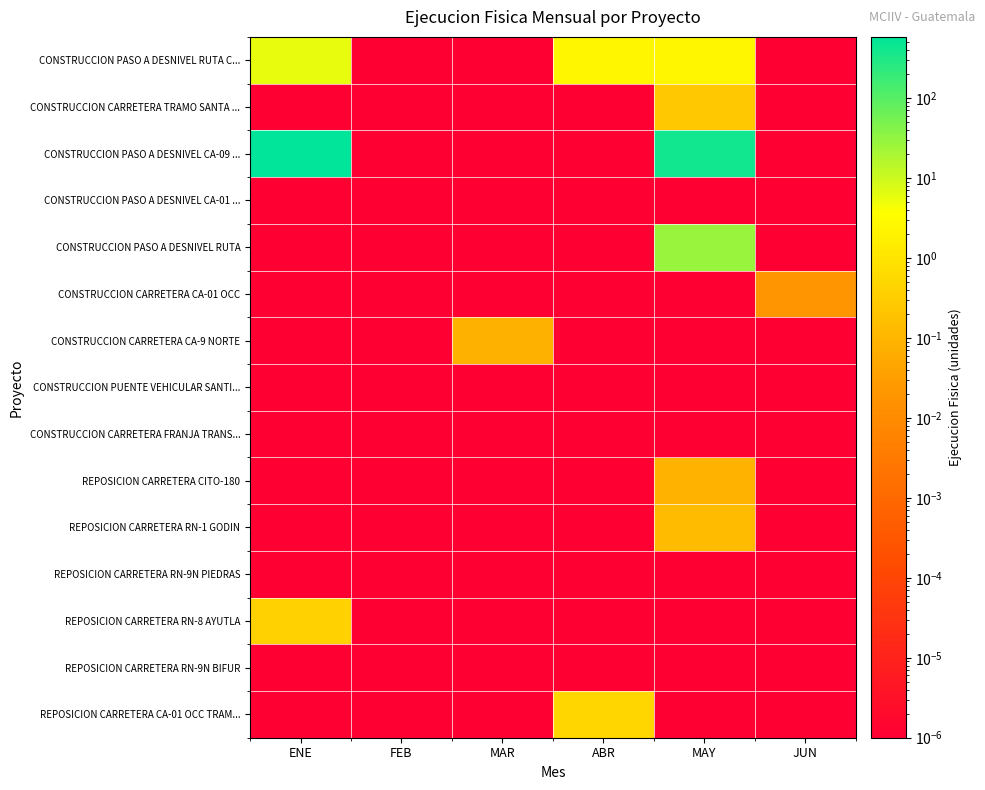

Reading right to left, what are all the values shown in this chart?

CONSTRUCCION PASO A DESNIVEL RUTA C...: JUN=0.0	MAY=2.4	ABR=2.4	MAR=0.0	FEB=0.0	ENE=5.9
CONSTRUCCION CARRETERA TRAMO SANTA ...: JUN=0.0	MAY=0.2	ABR=0.0	MAR=0.0	FEB=0.0	ENE=0.0
CONSTRUCCION PASO A DESNIVEL CA-09 ...: JUN=0.0	MAY=399.9	ABR=0.0	MAR=0.0	FEB=0.0	ENE=580.2
CONSTRUCCION PASO A DESNIVEL CA-01 ...: JUN=0.0	MAY=0.0	ABR=0.0	MAR=0.0	FEB=0.0	ENE=0.0
CONSTRUCCION PASO A DESNIVEL RUTA: JUN=0.0	MAY=28.4	ABR=0.0	MAR=0.0	FEB=0.0	ENE=0.0
CONSTRUCCION CARRETERA CA-01 OCC: JUN=0.0	MAY=0.0	ABR=0.0	MAR=0.0	FEB=0.0	ENE=0.0
CONSTRUCCION CARRETERA CA-9 NORTE: JUN=0.0	MAY=0.0	ABR=0.0	MAR=0.1	FEB=0.0	ENE=0.0
CONSTRUCCION PUENTE VEHICULAR SANTI...: JUN=0.0	MAY=0.0	ABR=0.0	MAR=0.0	FEB=0.0	ENE=0.0
CONSTRUCCION CARRETERA FRANJA TRANS...: JUN=0.0	MAY=0.0	ABR=0.0	MAR=0.0	FEB=0.0	ENE=0.0
REPOSICION CARRETERA CITO-180: JUN=0.0	MAY=0.1	ABR=0.0	MAR=0.0	FEB=0.0	ENE=0.0
REPOSICION CARRETERA RN-1 GODIN: JUN=0.0	MAY=0.1	ABR=0.0	MAR=0.0	FEB=0.0	ENE=0.0
REPOSICION CARRETERA RN-9N PIEDRAS: JUN=0.0	MAY=0.0	ABR=0.0	MAR=0.0	FEB=0.0	ENE=0.0
REPOSICION CARRETERA RN-8 AYUTLA: JUN=0.0	MAY=0.0	ABR=0.0	MAR=0.0	FEB=0.0	ENE=0.4
REPOSICION CARRETERA RN-9N BIFUR: JUN=0.0	MAY=0.0	ABR=0.0	MAR=0.0	FEB=0.0	ENE=0.0
REPOSICION CARRETERA CA-01 OCC TRAM...: JUN=0.0	MAY=0.0	ABR=0.5	MAR=0.0	FEB=0.0	ENE=0.0